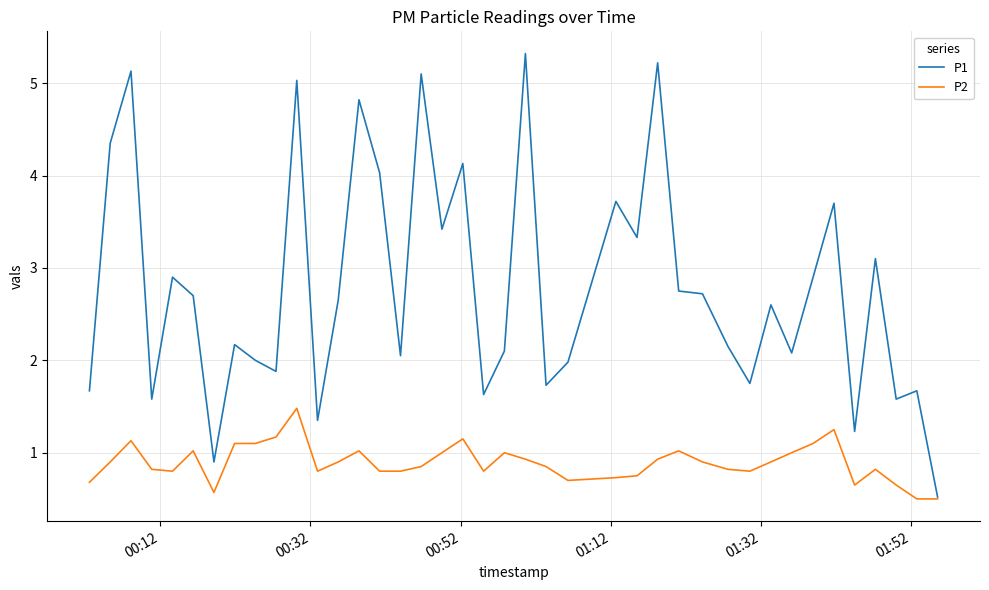

Which series has the largest range (max minus min)?

P1